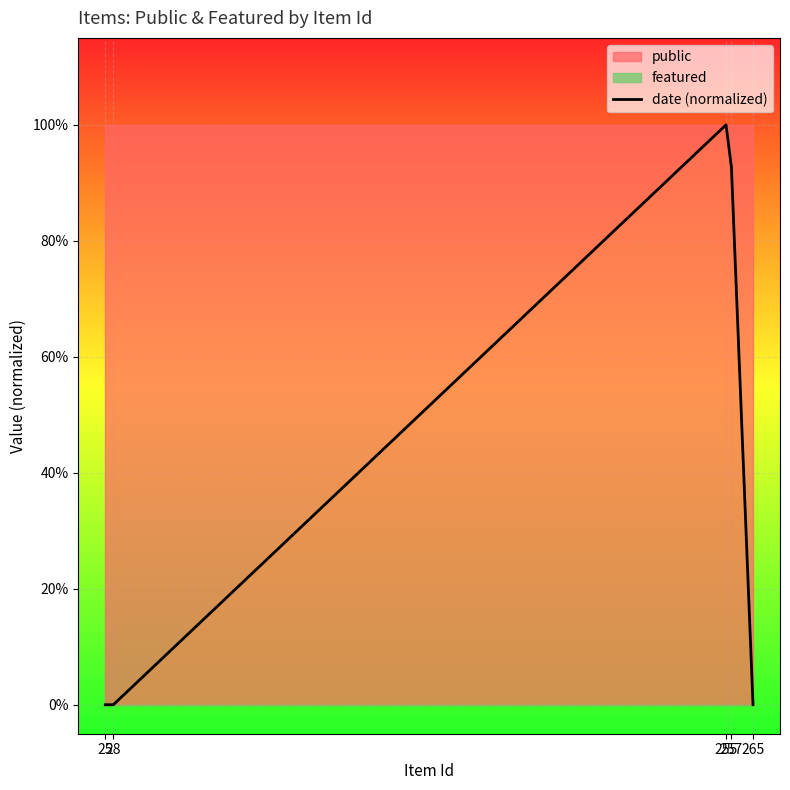

List the labels in order of value, smallest first.

25, 28, 265, 257, 255